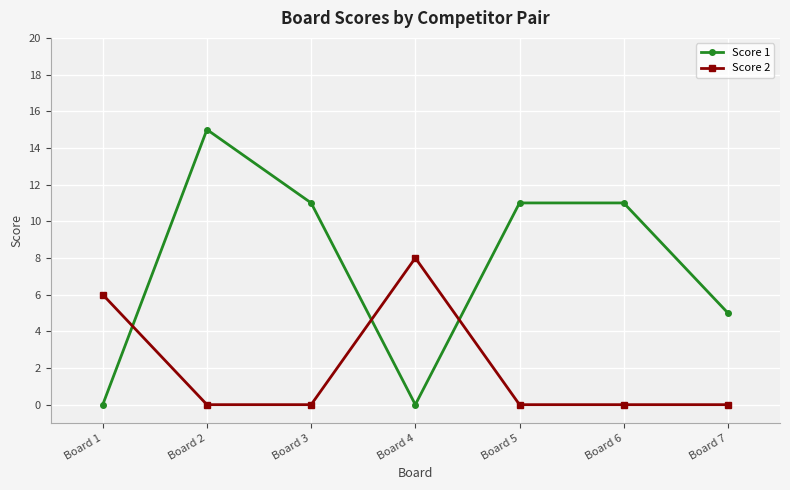

How many data points does each series have?

7